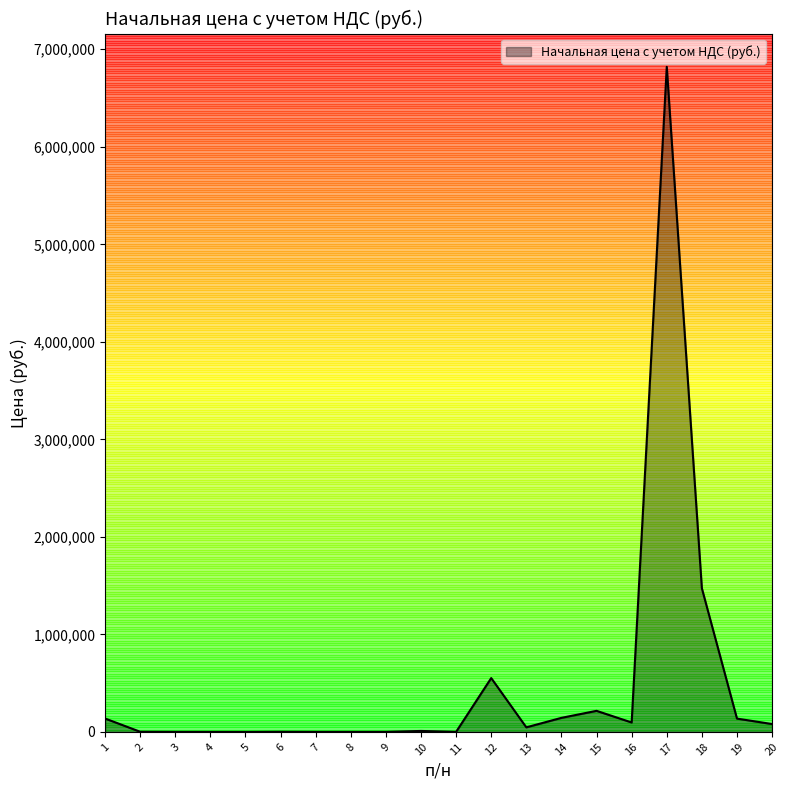

What is the difference between the maximum and minimum values?

6819946